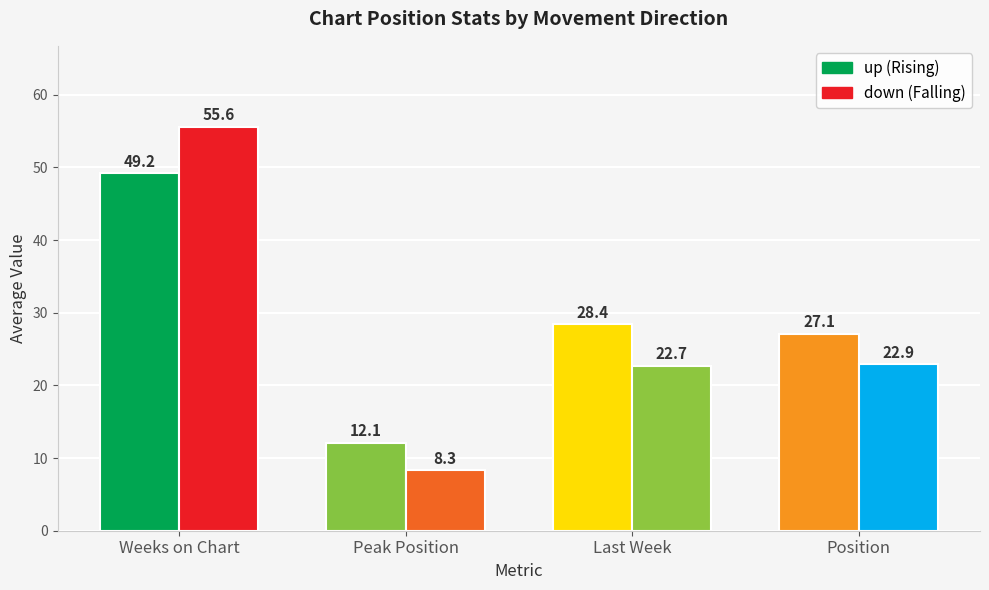

Rank the series at Position from highest to lowest value.

up, down